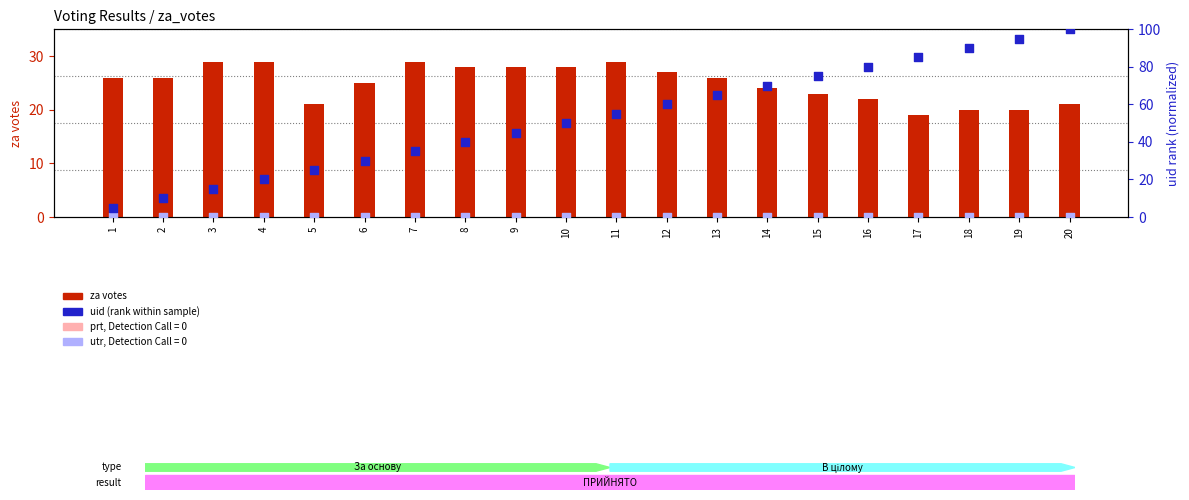

Is the value of utr (absent rank) at 10 greater than the value of prt (absent value) at 3?

No